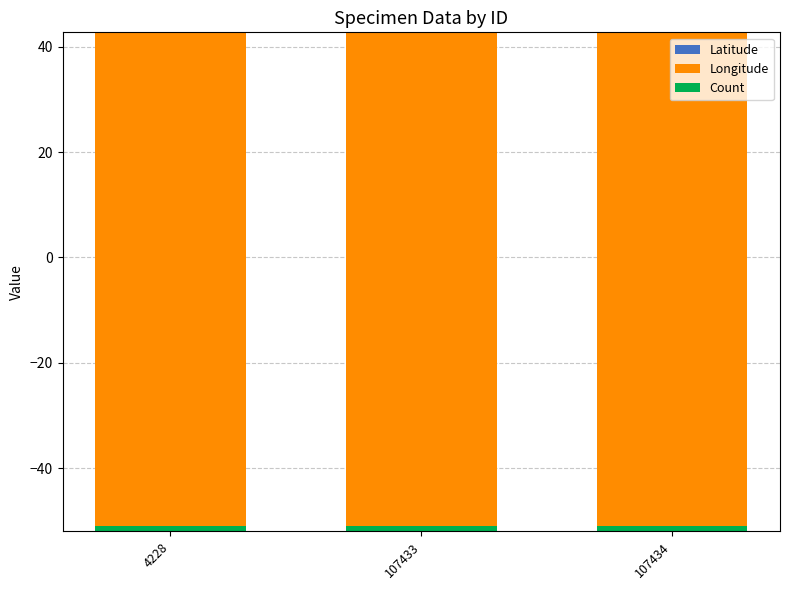

Is it true that Count equals 1.0 at 107434?

True